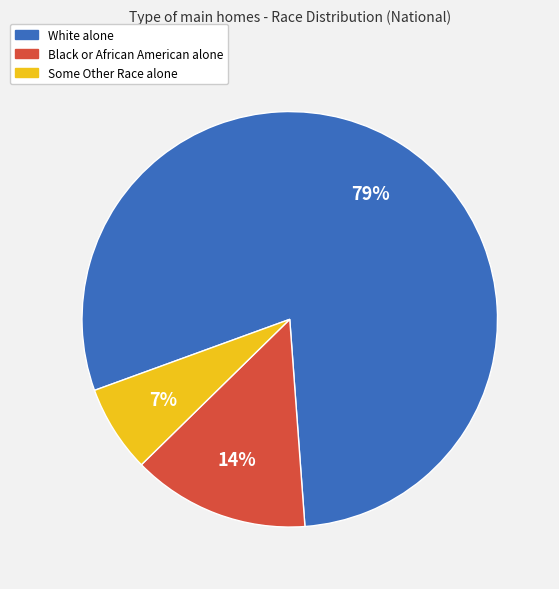

How many segments does this pie chart have?

3